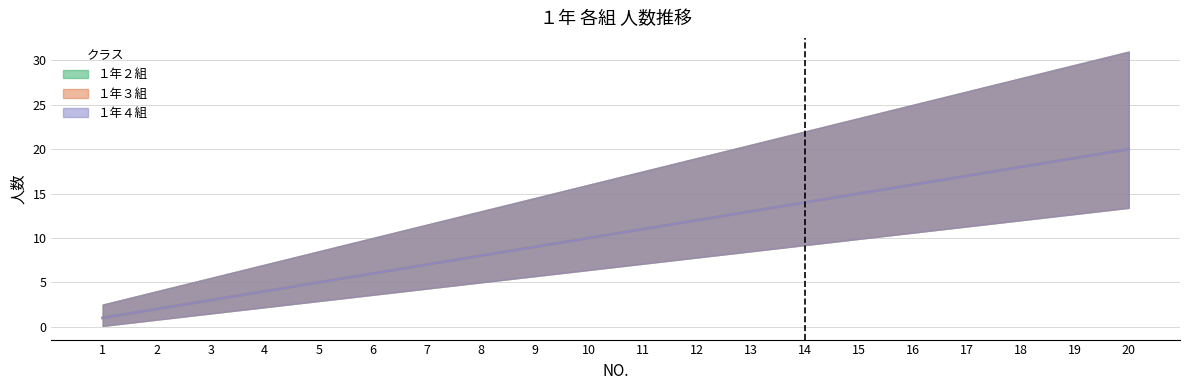

True or false: １年２組 and １年４組 intersect in this chart.

False